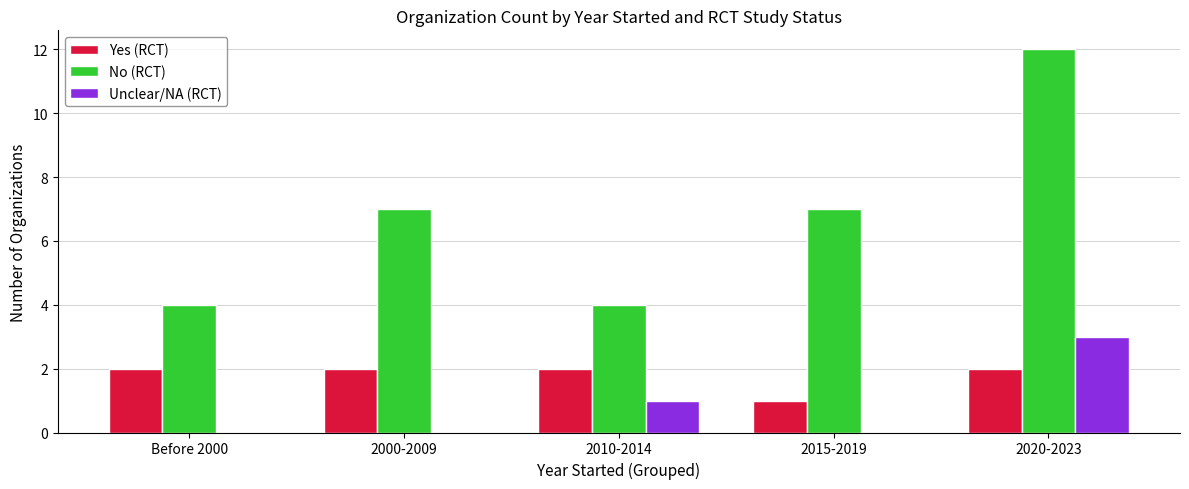

Reading right to left, transcribe all the data shown in this chart.

Yes (RCT): 2020-2023=2	2015-2019=1	2010-2014=2	2000-2009=2	Before 2000=2
No (RCT): 2020-2023=12	2015-2019=7	2010-2014=4	2000-2009=7	Before 2000=4
Unclear/NA (RCT): 2020-2023=3	2015-2019=0	2010-2014=1	2000-2009=0	Before 2000=0